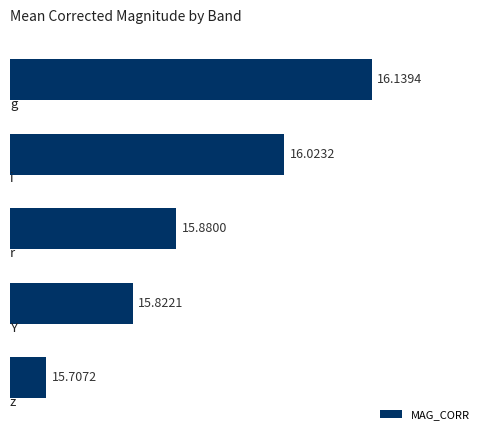

Does the chart contain any negative values?

No